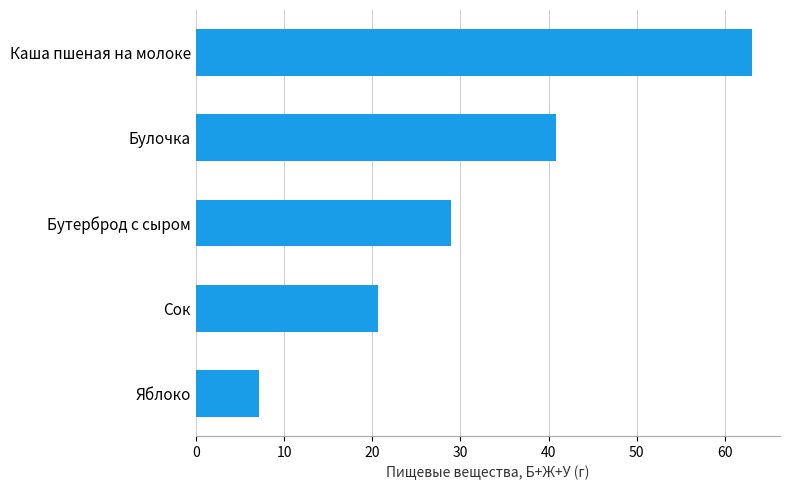

Between Сок and Яблоко, which is larger?

Сок